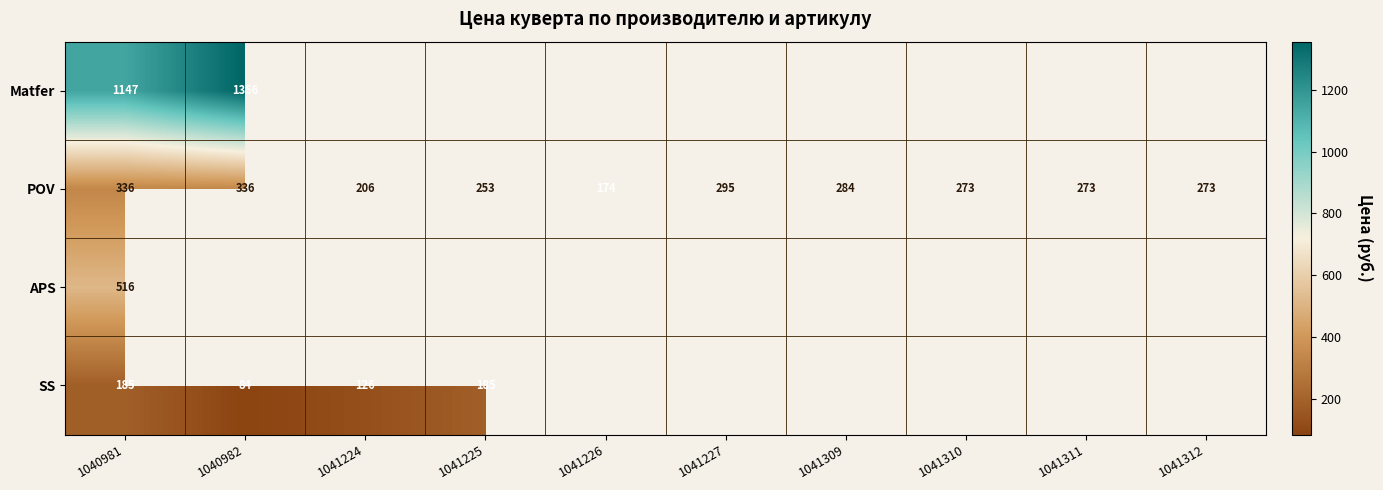

The value of POV at 1041311 is 273. True or false?

True